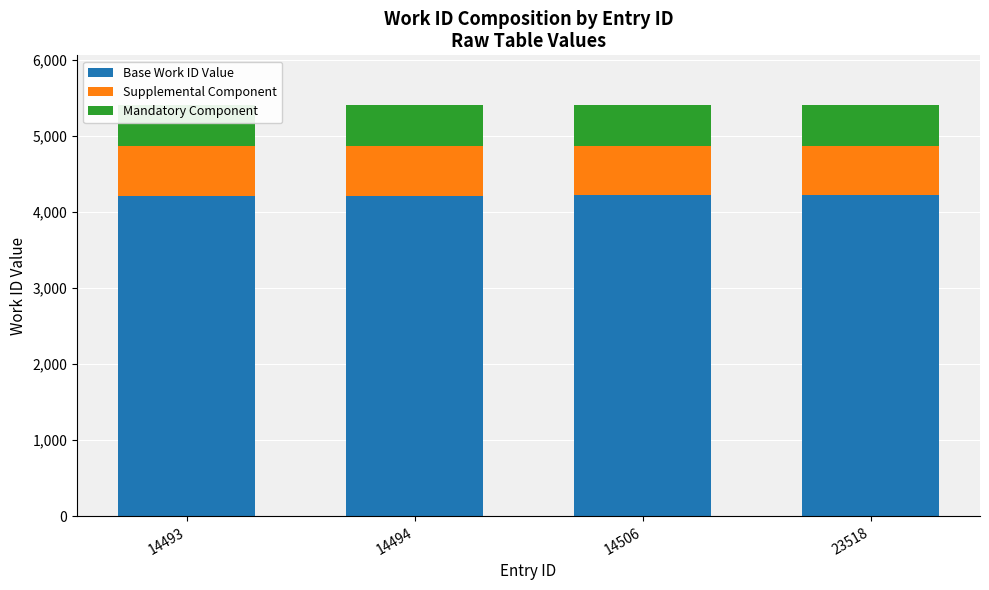

What is the value of the Mandatory Component bar at the 1st from the left?

540.1